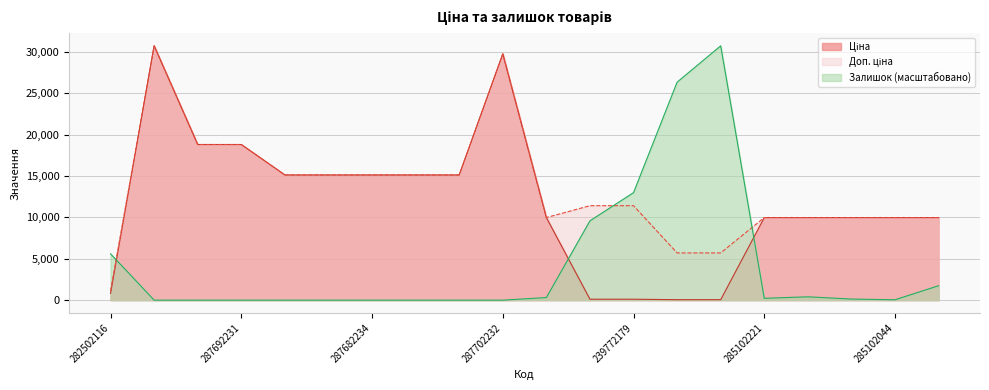

Is the value of Ціна at 287682234 greater than the value of Доп. ціна at 287682236?

No